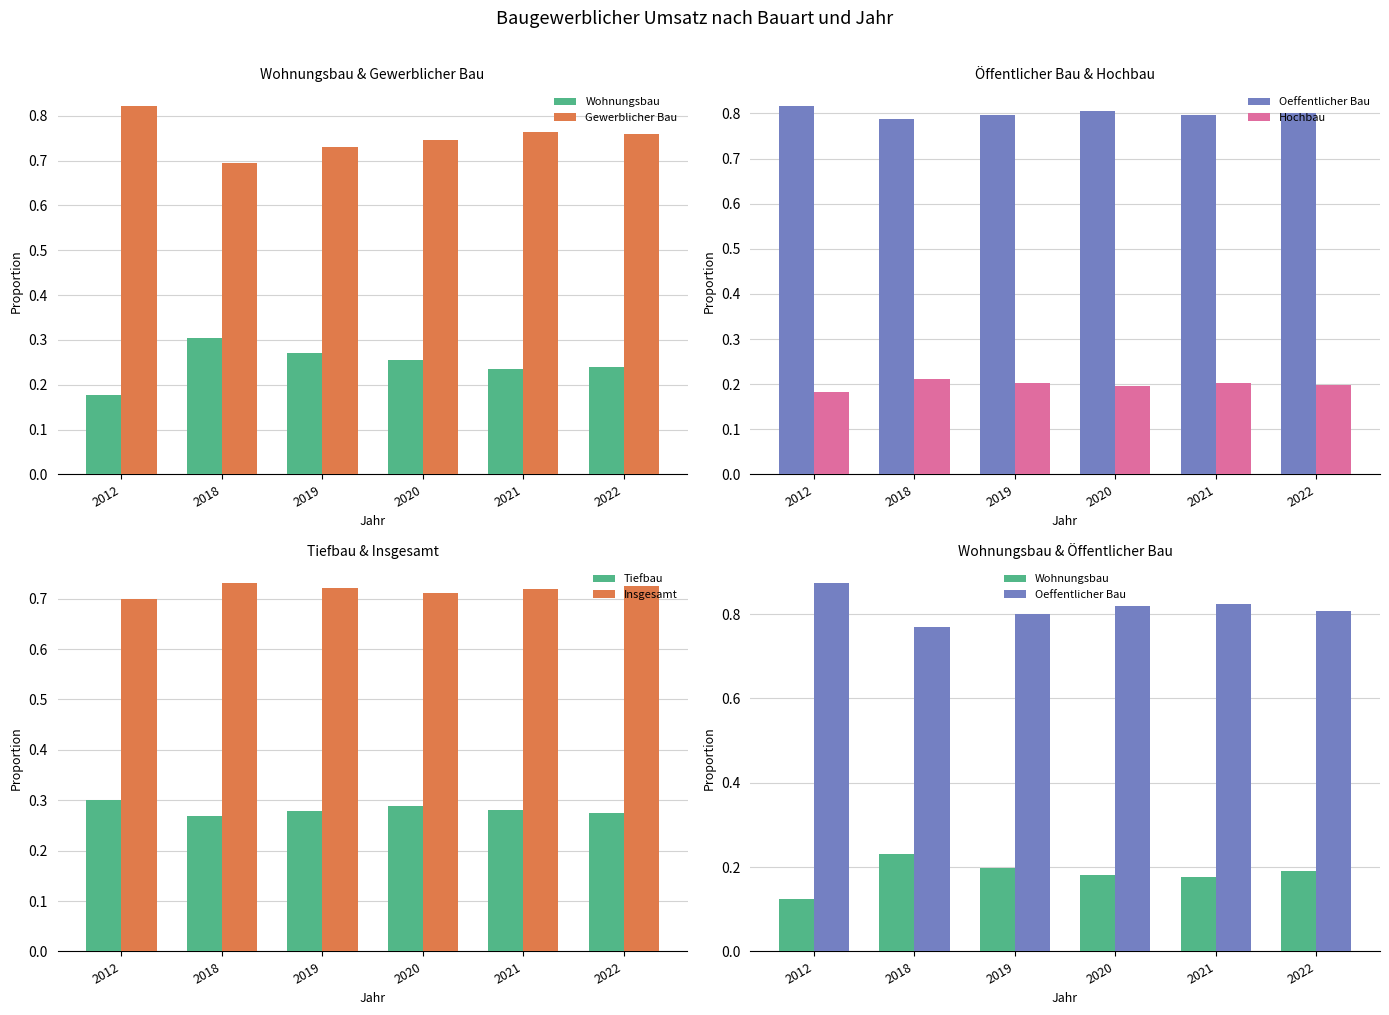

What is the value of the Insgesamt bar at the 6th from the left?

0.7